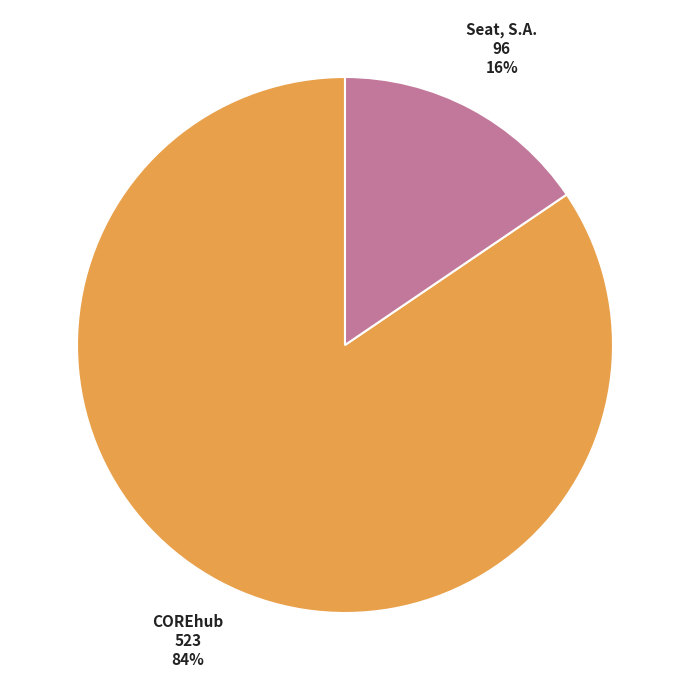

Is there a majority slice in this chart?

Yes